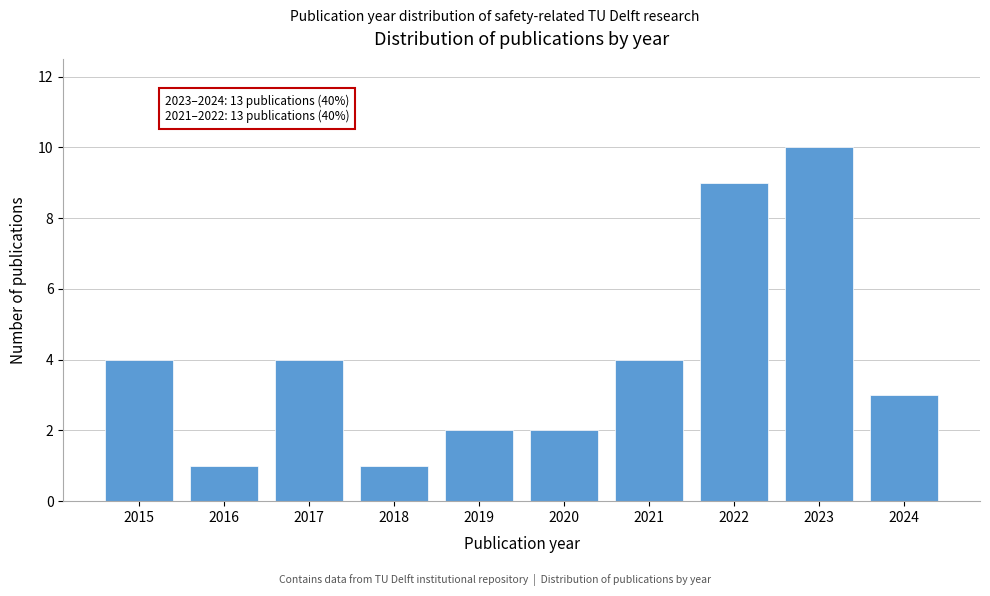

Reading left to right, extract all data points from this chart.

2015=4	2016=1	2017=4	2018=1	2019=2	2020=2	2021=4	2022=9	2023=10	2024=3